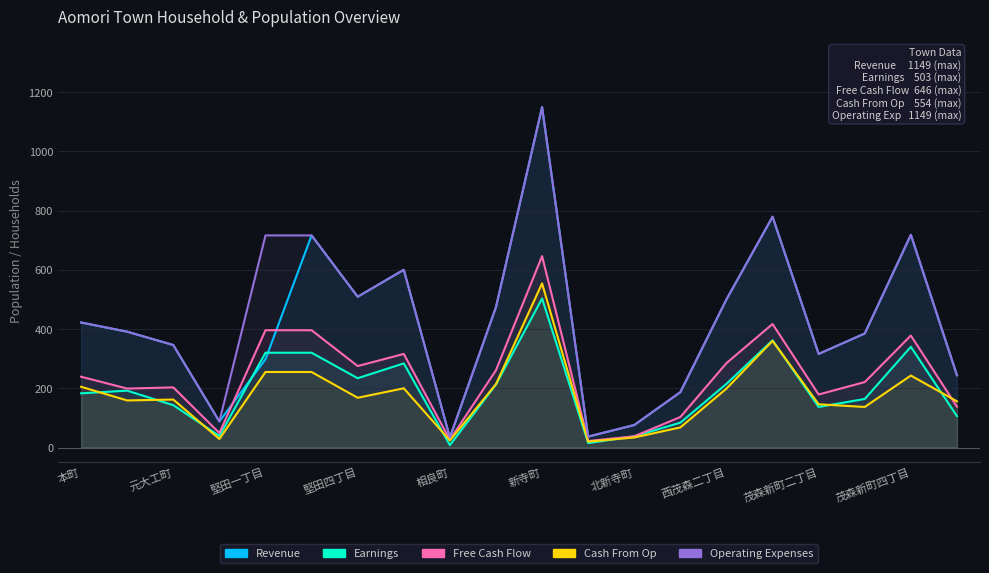

True or false: Earnings and Free Cash Flow intersect in this chart.

False